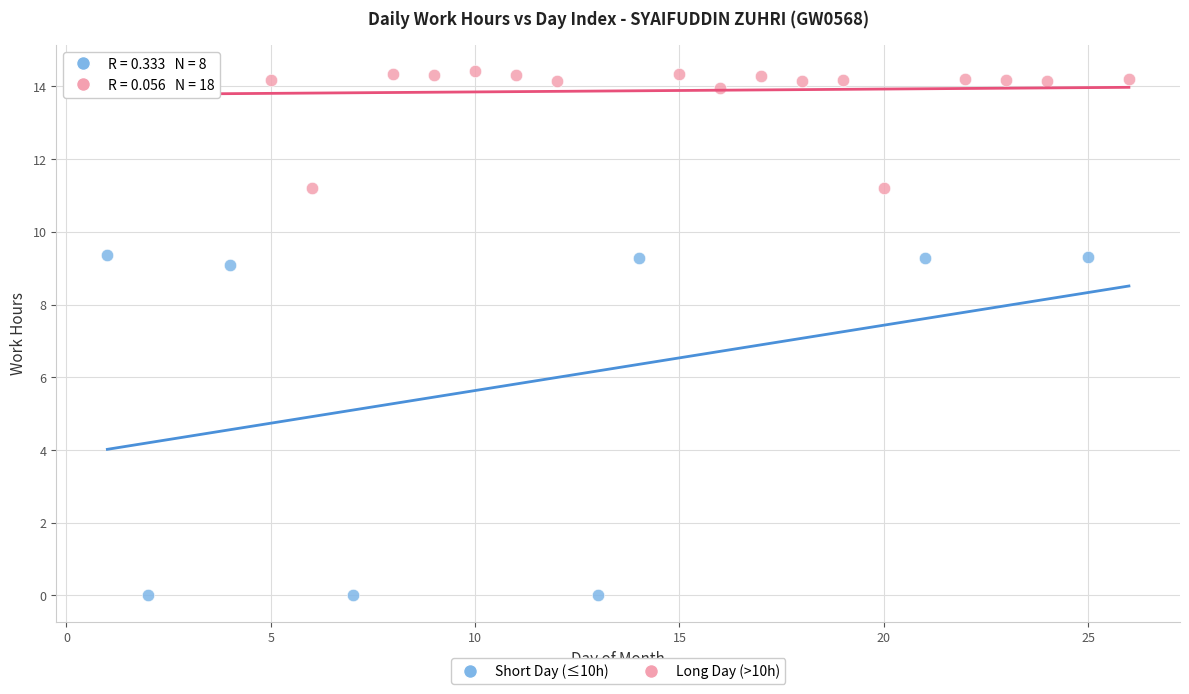

Which series has the largest Y range (max minus min)?

Short Day (≤10h)